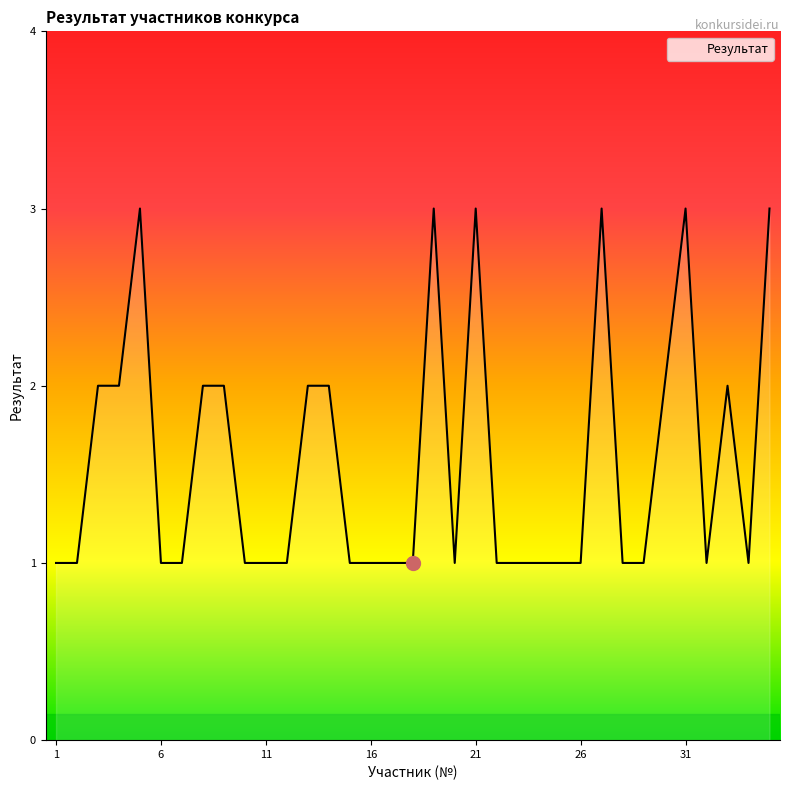

What is the maximum value shown in the chart?

3